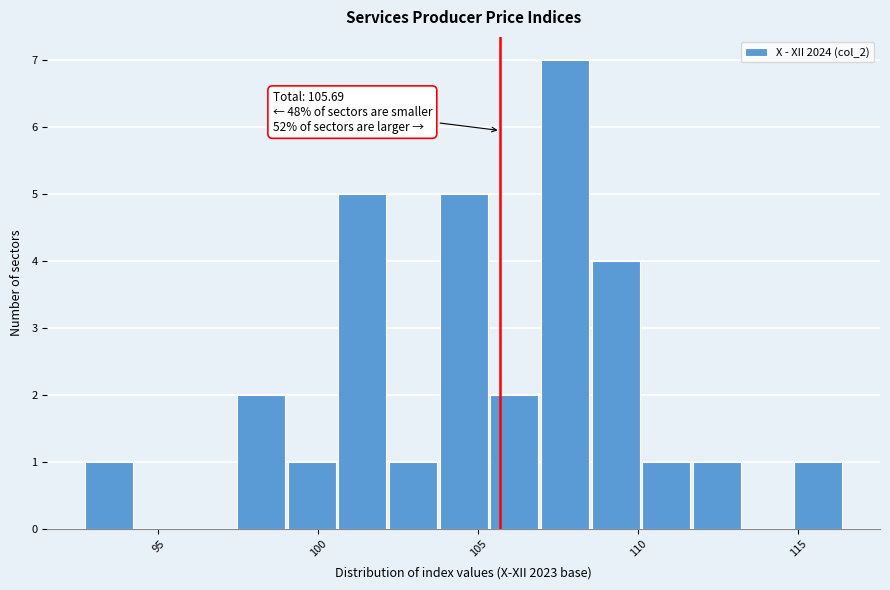

Around what value on the x-axis is the tallest bar? Give the approximate position of its centre, as read against the axis.

107.5